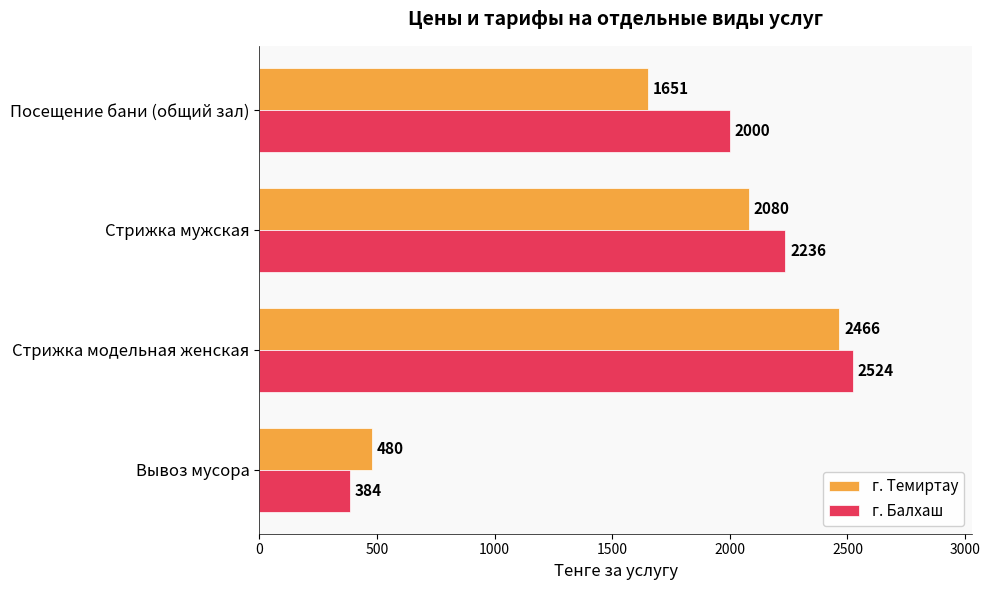

What is the maximum value for г. Балхаш?

2524